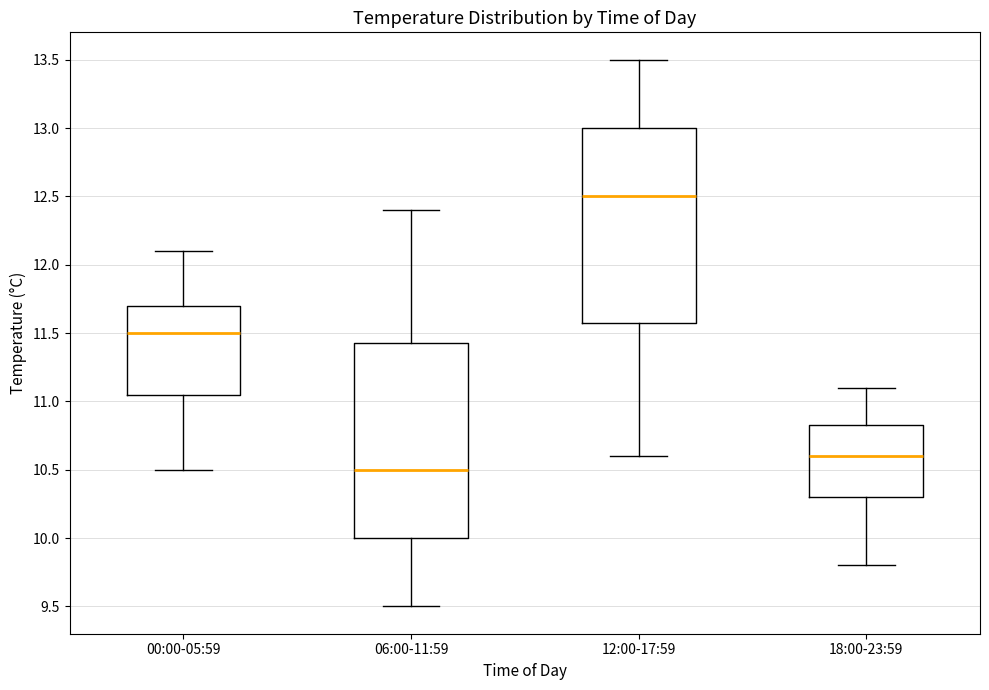

Which box's median line is the lowest?

06:00-11:59